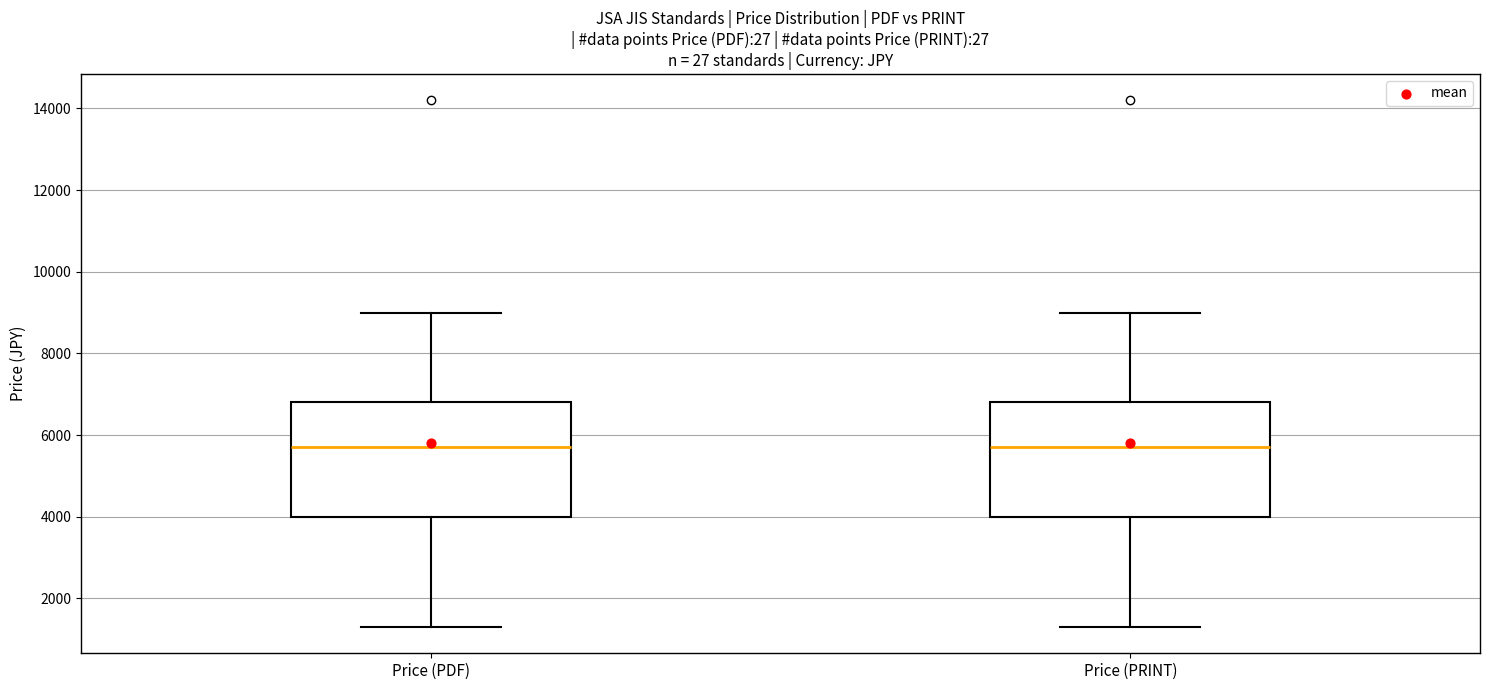

Where is the upper edge of the box for Price (PRINT) on the y-axis? The values are not printed on the chart, so give them approximately, as read against the axis.

6800